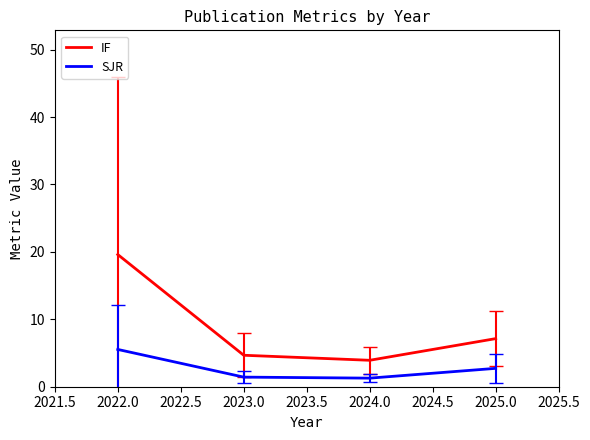

Which series has the largest range (max minus min)?

IF